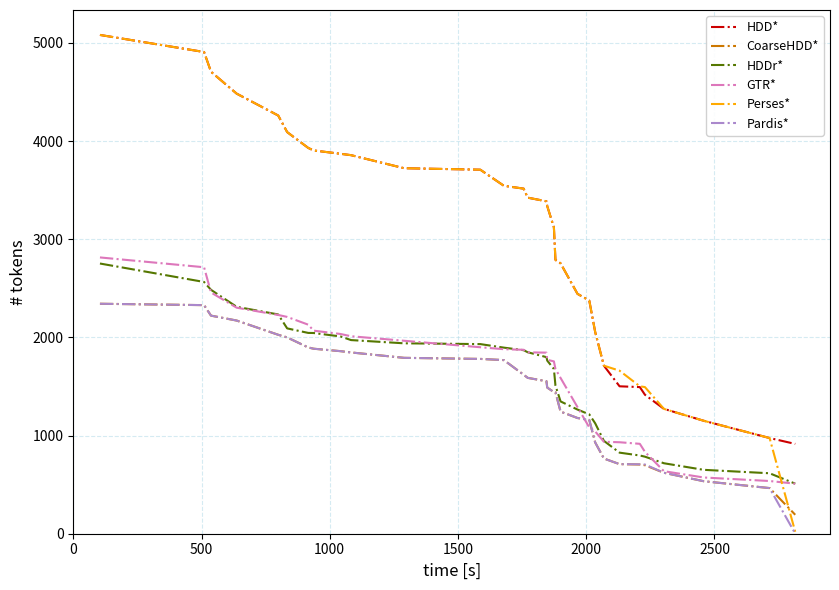

True or false: HDDr* and HDD* cross at least once.

False